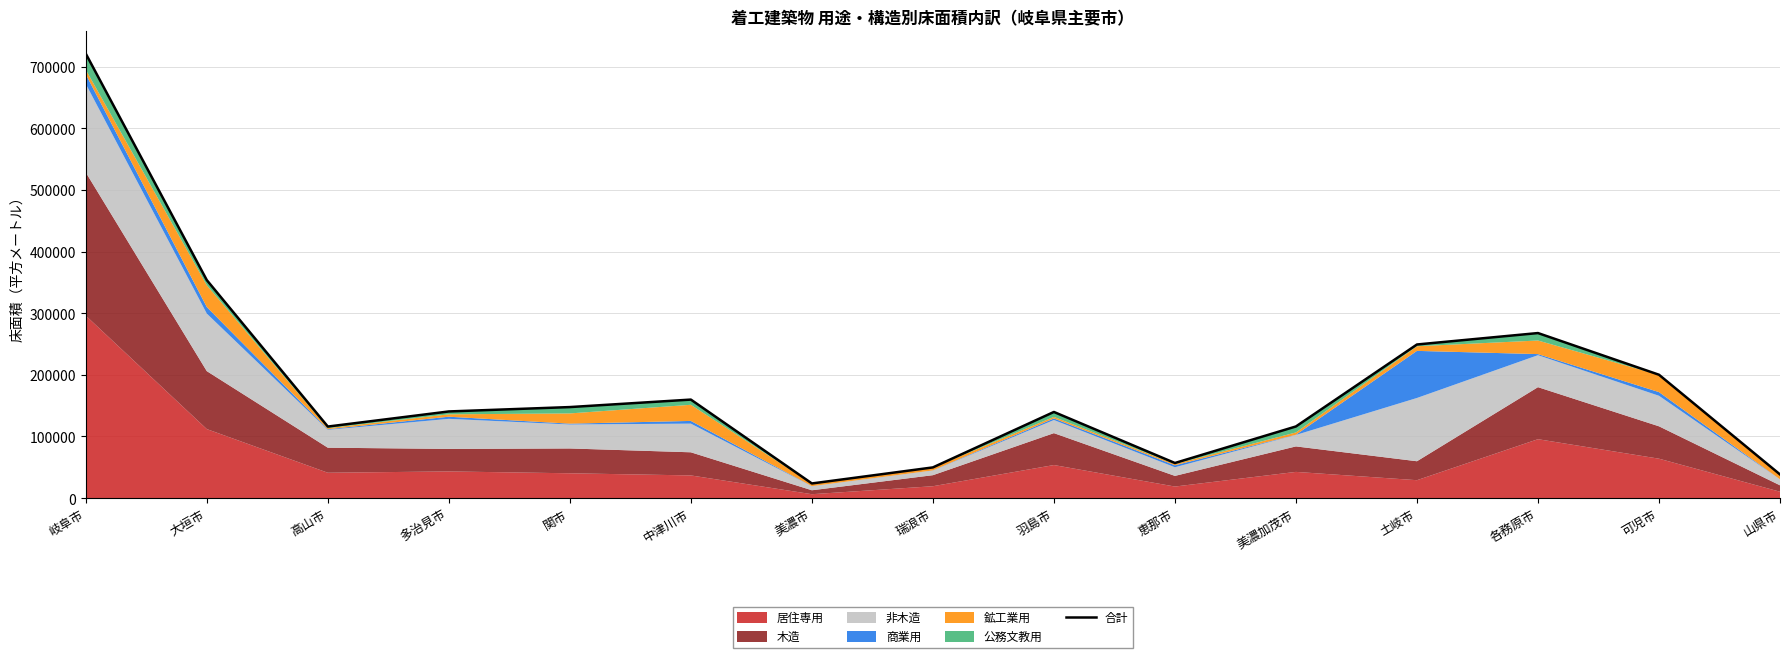

The chart shows a value of 414686 at 土岐市. True or false?

False